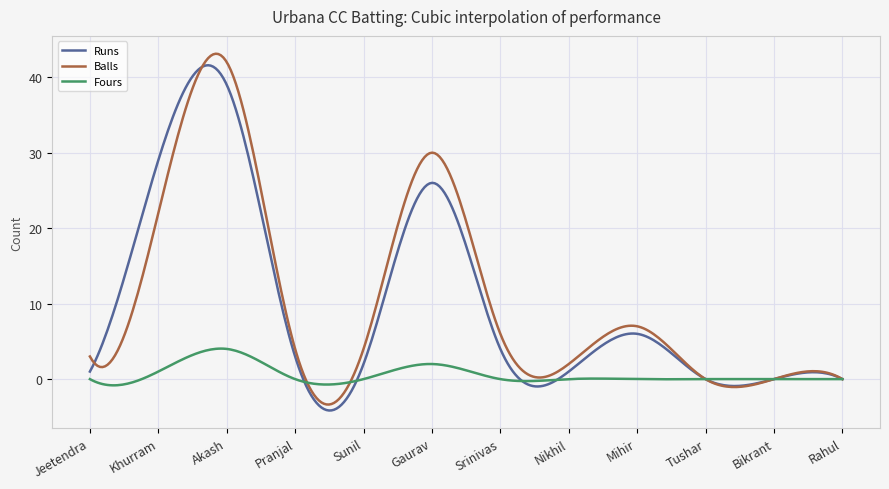

What is the maximum value shown in the chart?

43.1